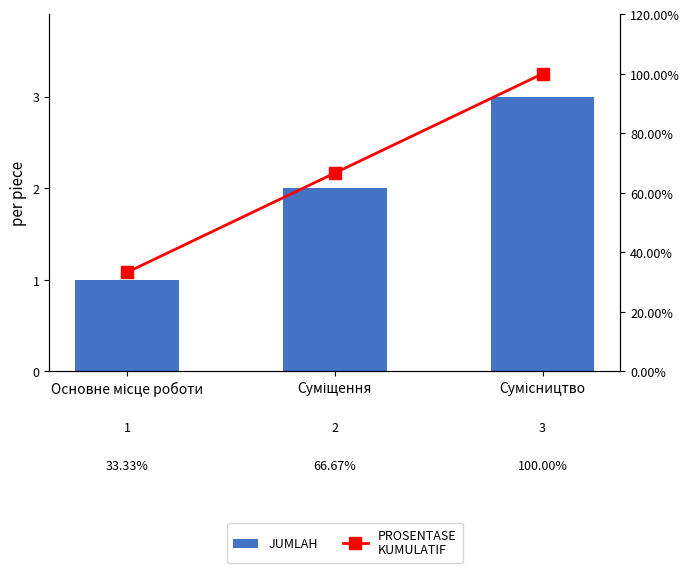

True or false: PROSENTASE
KUMULATIF has a value of 37.9 at Суміщення.

False